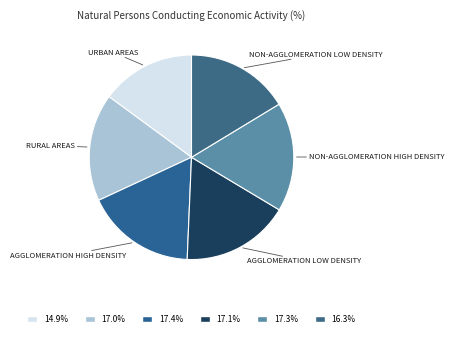

How many slices are in this pie chart?

6